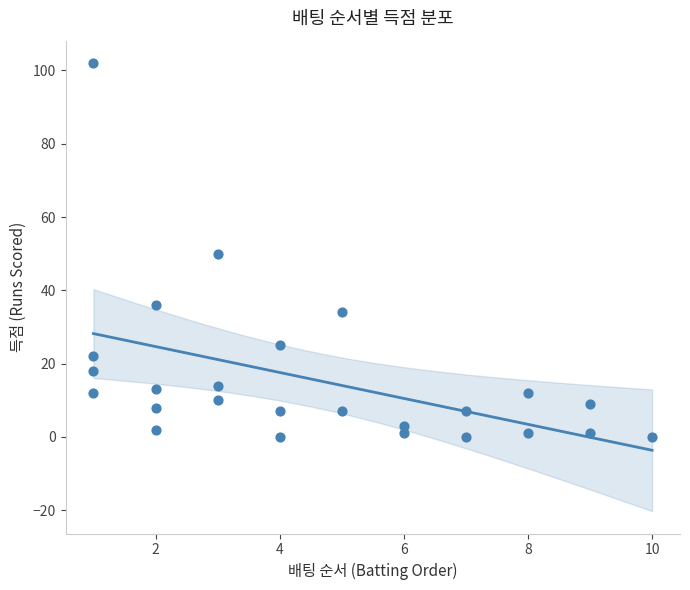

What is the range of Y values (max minus min)?

102